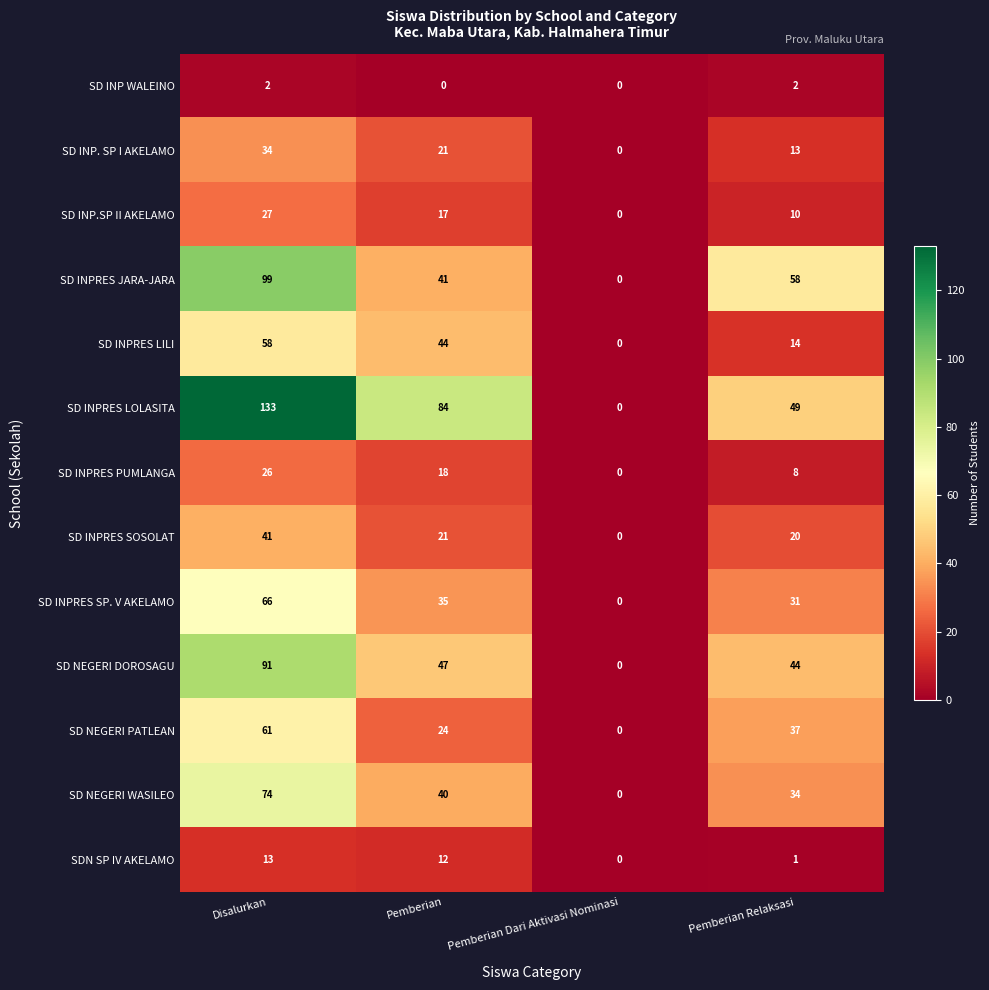

Which series has the largest range (max minus min)?

SD INPRES LOLASITA